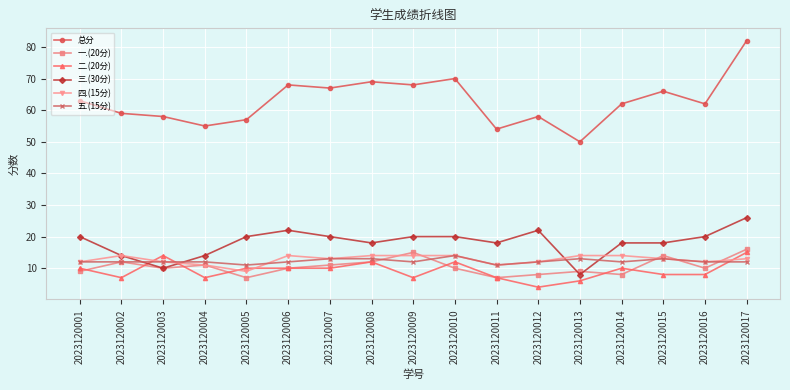

Reading right to left, list all the values displayed in this chart.

总分: 2023120017=82	2023120016=62	2023120015=66	2023120014=62	2023120013=50	2023120012=58	2023120011=54	2023120010=70	2023120009=68	2023120008=69	2023120007=67	2023120006=68	2023120005=57	2023120004=55	2023120003=58	2023120002=59	2023120001=63
一.(20分): 2023120017=16	2023120016=10	2023120015=14	2023120014=8	2023120013=9	2023120012=8	2023120011=7	2023120010=10	2023120009=15	2023120008=12	2023120007=11	2023120006=10	2023120005=7	2023120004=11	2023120003=10	2023120002=12	2023120001=9
二.(20分): 2023120017=15	2023120016=8	2023120015=8	2023120014=10	2023120013=6	2023120012=4	2023120011=7	2023120010=12	2023120009=7	2023120008=12	2023120007=10	2023120006=10	2023120005=10	2023120004=7	2023120003=14	2023120002=7	2023120001=10
三.(30分): 2023120017=26	2023120016=20	2023120015=18	2023120014=18	2023120013=8	2023120012=22	2023120011=18	2023120010=20	2023120009=20	2023120008=18	2023120007=20	2023120006=22	2023120005=20	2023120004=14	2023120003=10	2023120002=14	2023120001=20
四.(15分): 2023120017=13	2023120016=12	2023120015=13	2023120014=14	2023120013=14	2023120012=12	2023120011=11	2023120010=14	2023120009=14	2023120008=14	2023120007=13	2023120006=14	2023120005=9	2023120004=11	2023120003=12	2023120002=14	2023120001=12
五.(15分): 2023120017=12	2023120016=12	2023120015=13	2023120014=12	2023120013=13	2023120012=12	2023120011=11	2023120010=14	2023120009=12	2023120008=13	2023120007=13	2023120006=12	2023120005=11	2023120004=12	2023120003=12	2023120002=12	2023120001=12